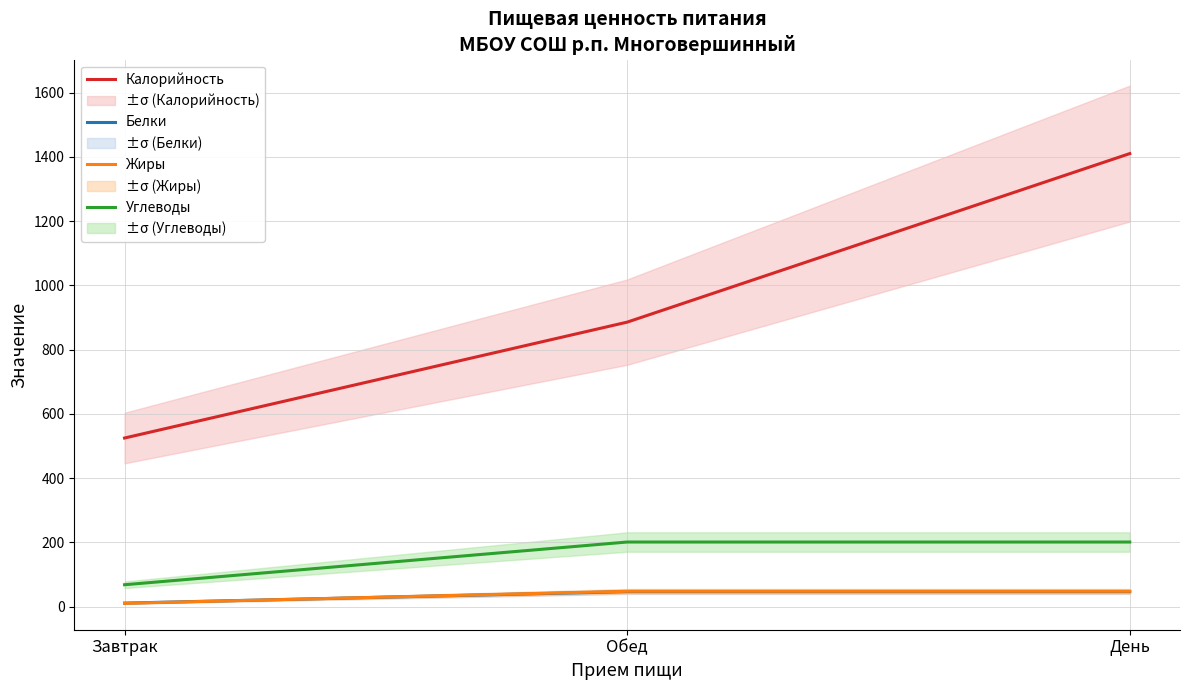

The value of Белки at День is 46.5. True or false?

True